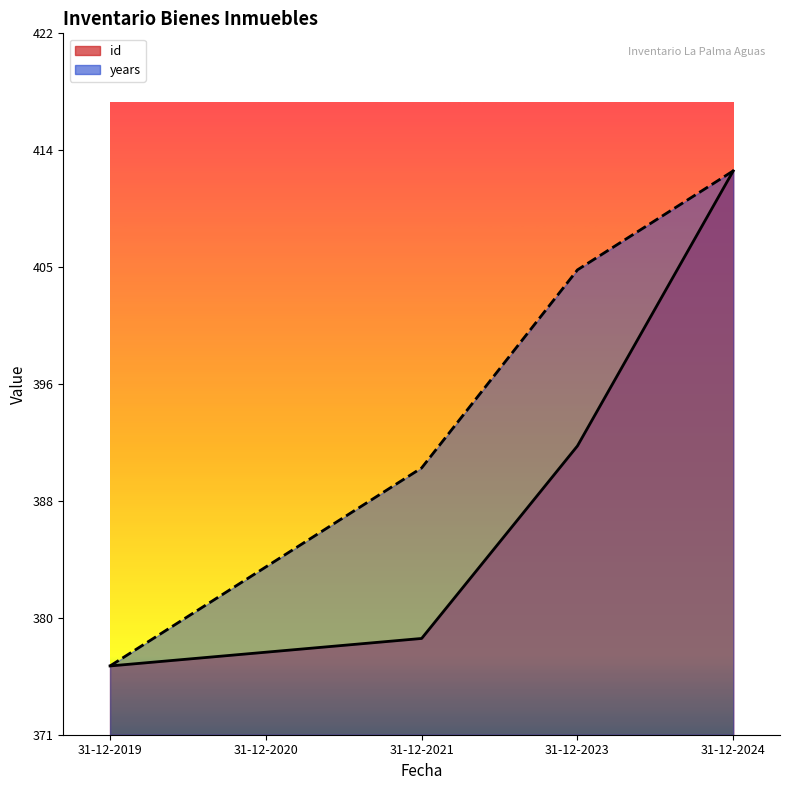

What is the difference between the years values at 31-12-2021 and 31-12-2024?

21.6